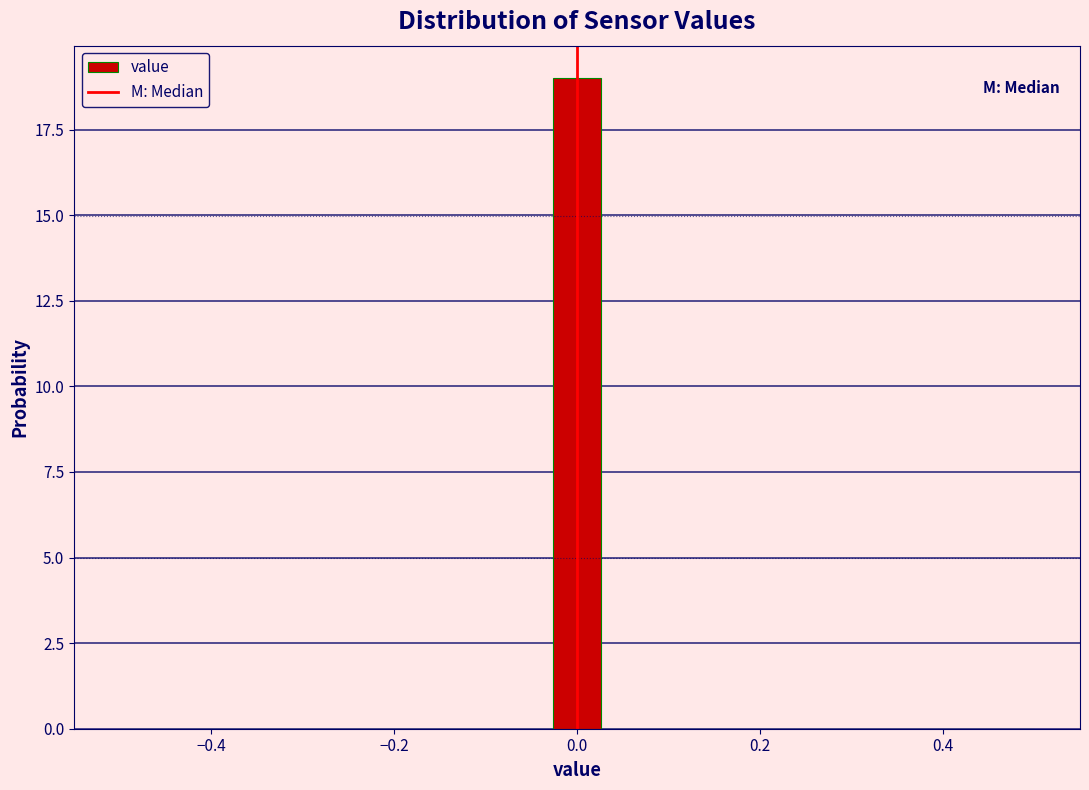

Around what value on the x-axis is the tallest bar? Give the approximate position of its centre, as read against the axis.

0.00